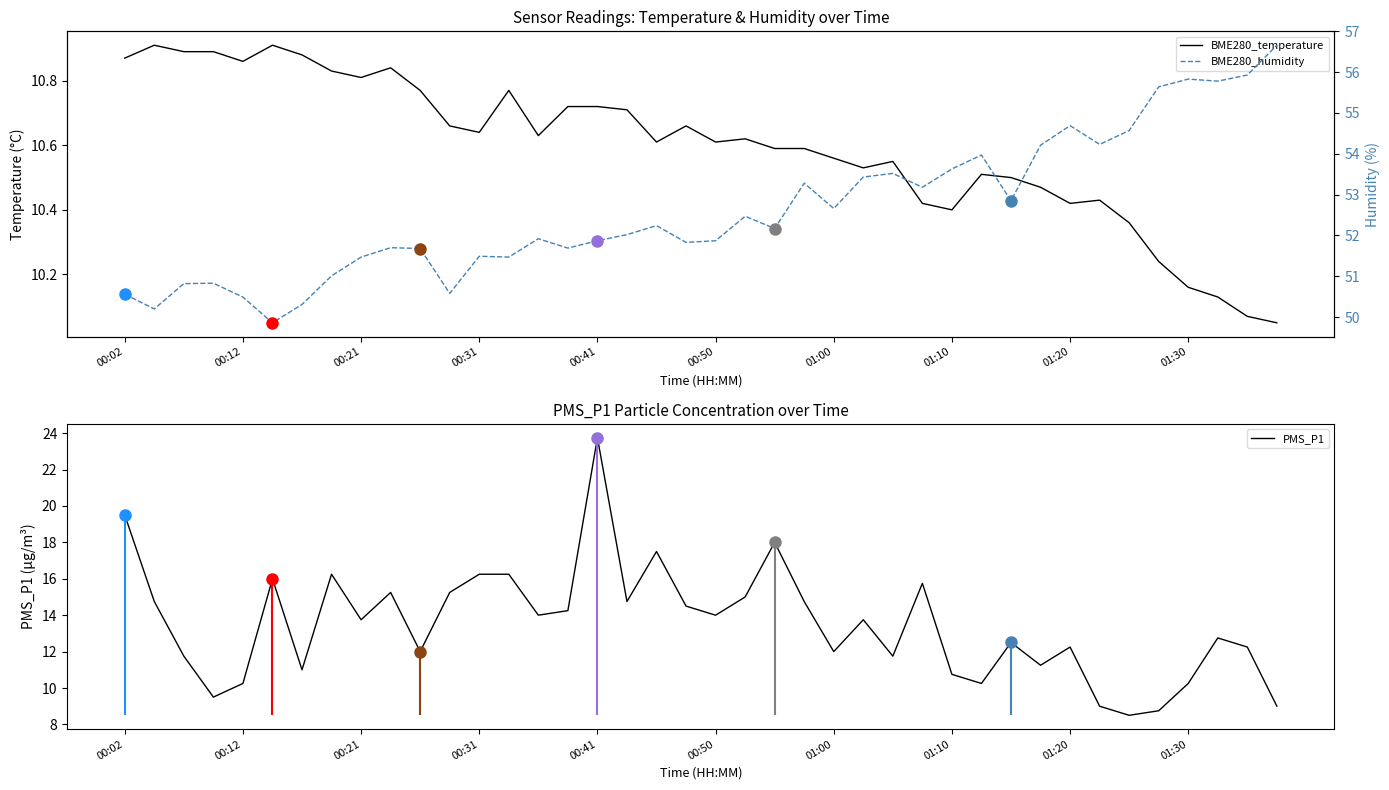

What is the minimum value for PMS_P1?

8.5